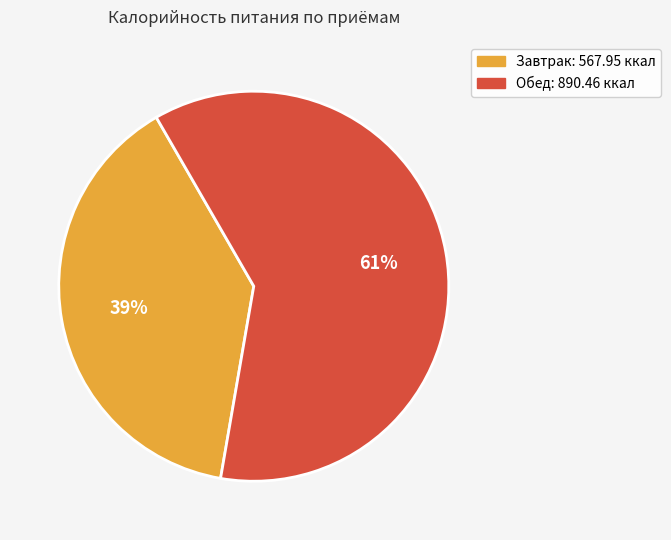

To the nearest percent, what is the combined percentage of Обед and Завтрак?

100%